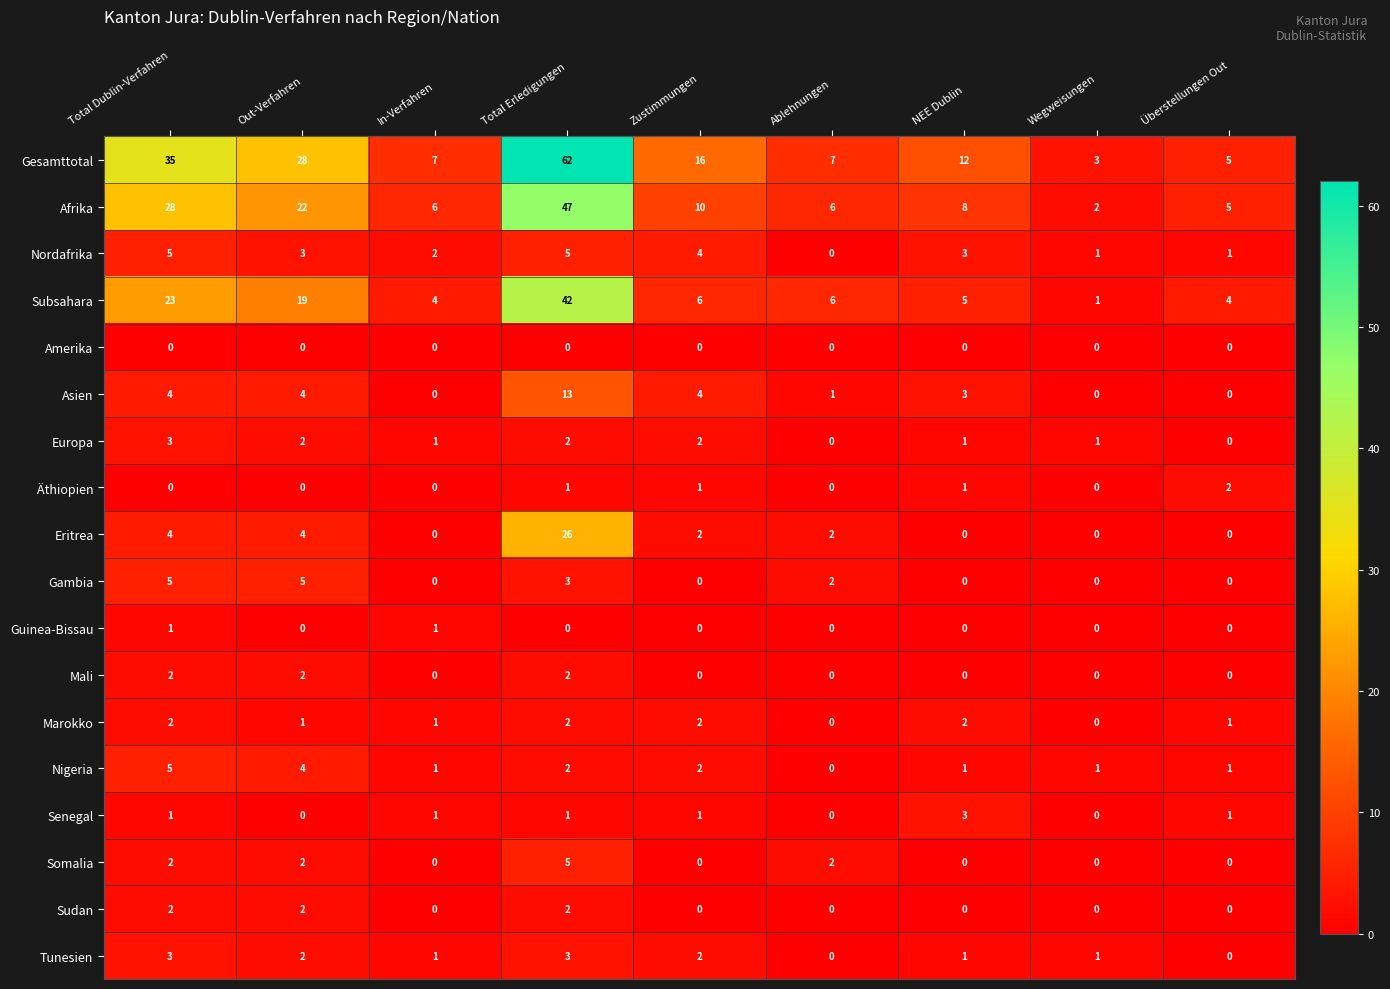

Is it true that Europa equals 3 at Total Dublin-Verfahren?

True